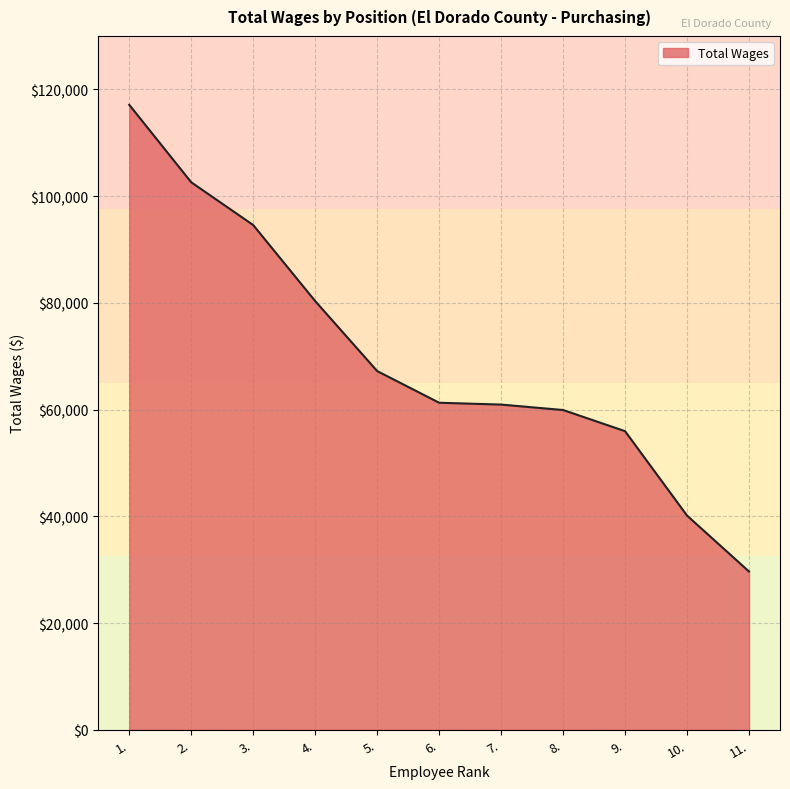

Is it true that the value at 6. is 106015?

False